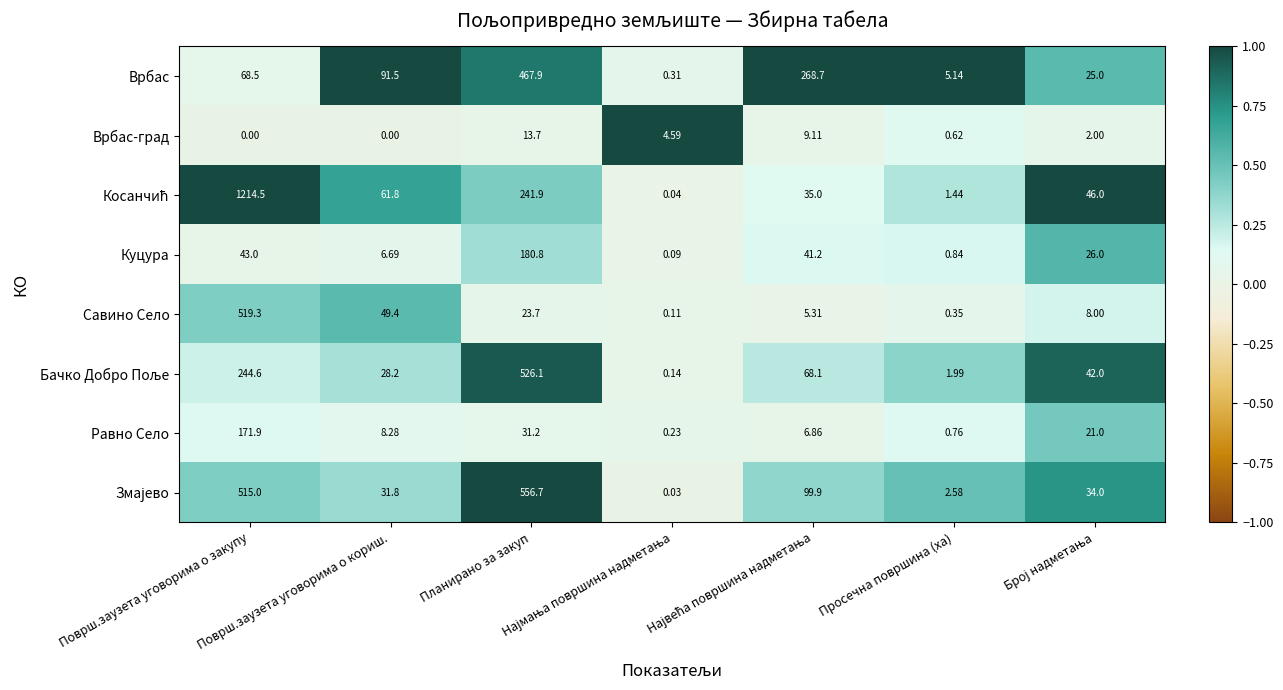

At which category is the sum across all series the highest?

Површ.заузета уговорима о закупу